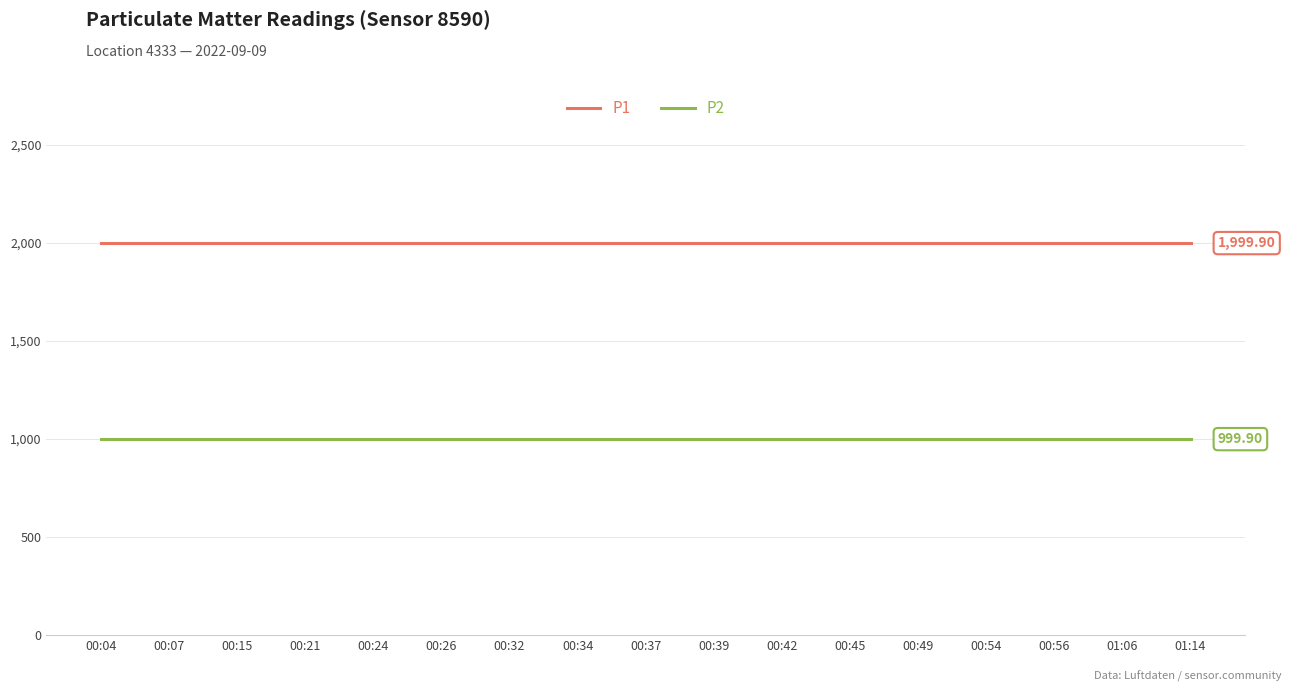

How many categories are shown in the chart?

17